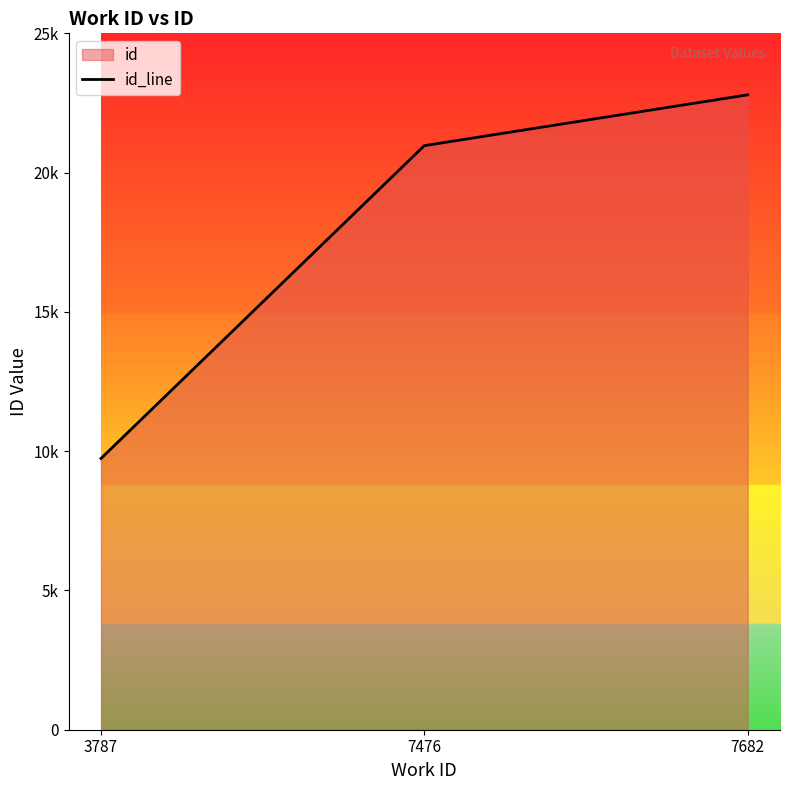

Reading left to right, transcribe all the data shown in this chart.

3787=9738	7476=20968	7682=22792